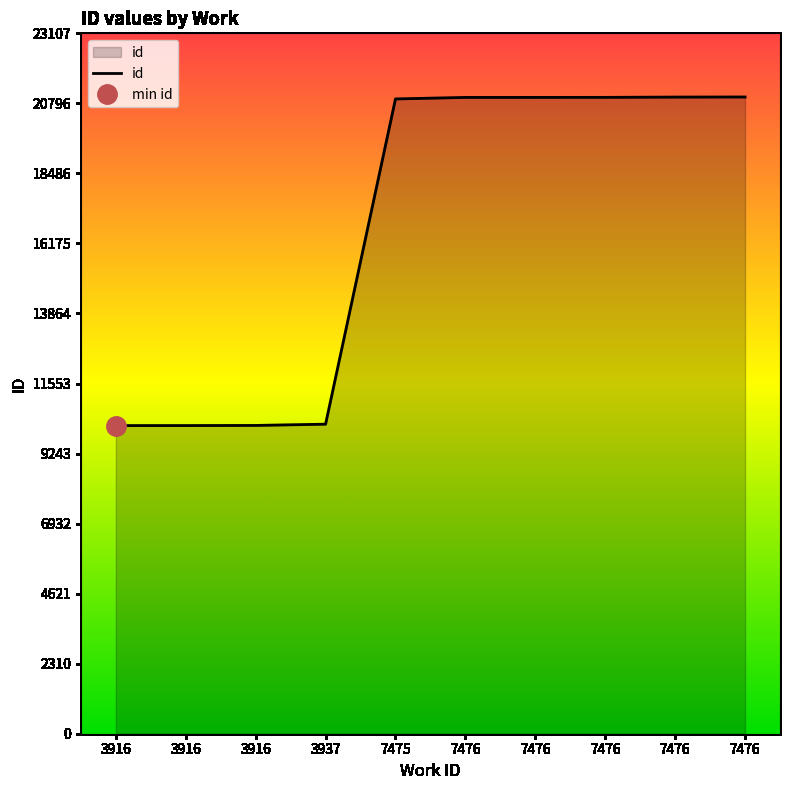

What is the value of the 5th point from the left?

20943